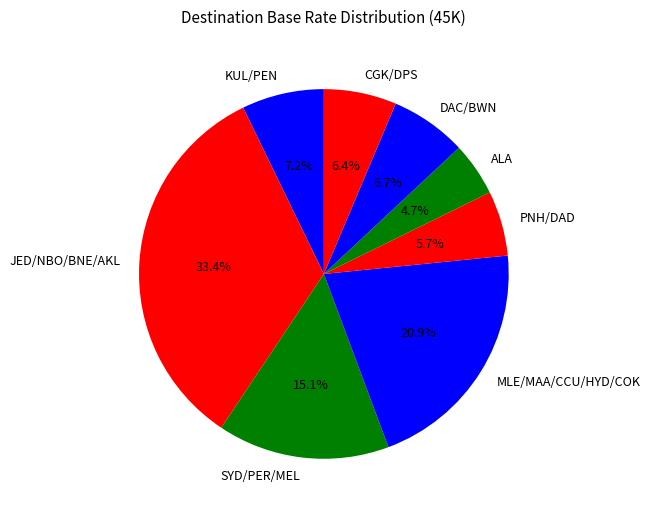

Does SYD/PER/MEL account for over 50% of the chart?

No